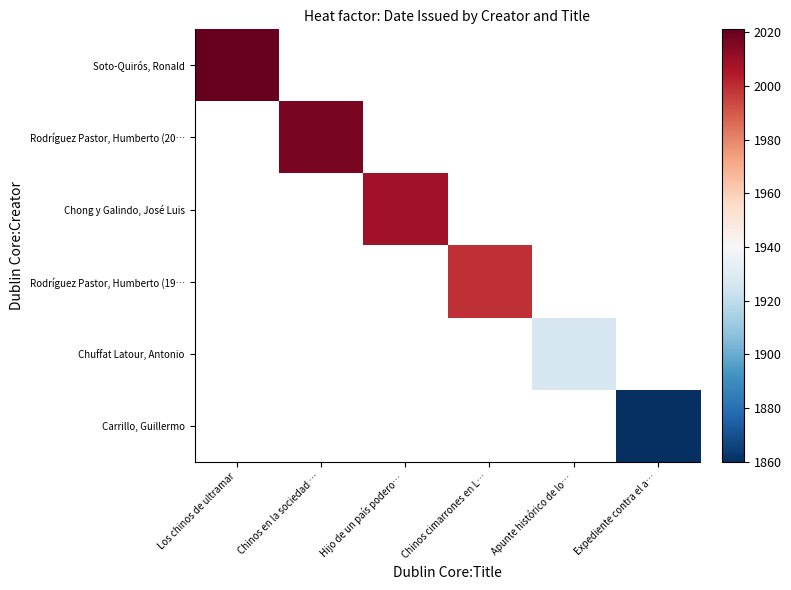

Which category has the highest value across all series?

Los chinos de ultramar